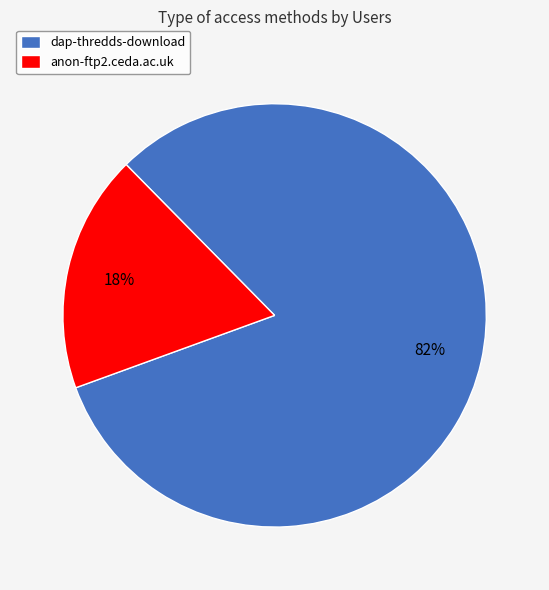

To the nearest percent, what is the difference between the dap-thredds-download and anon-ftp2.ceda.ac.uk slice percentages?

64%